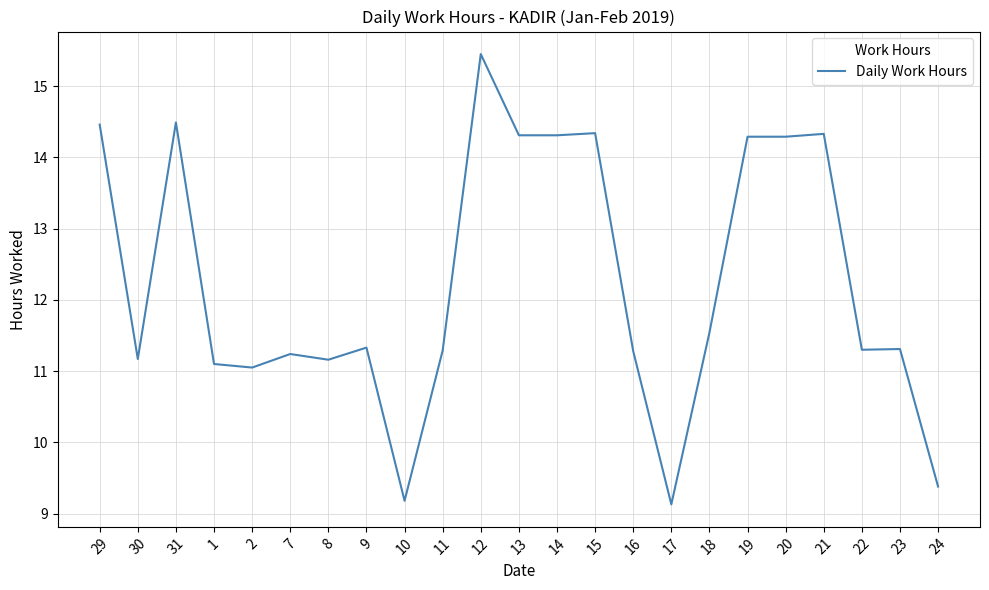

What position from the left is 9?

8